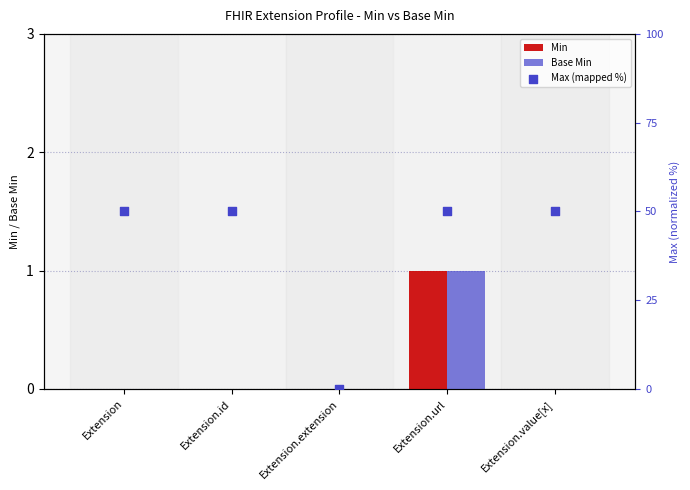

Which series has the widest spread of Y values?

Max (mapped %)